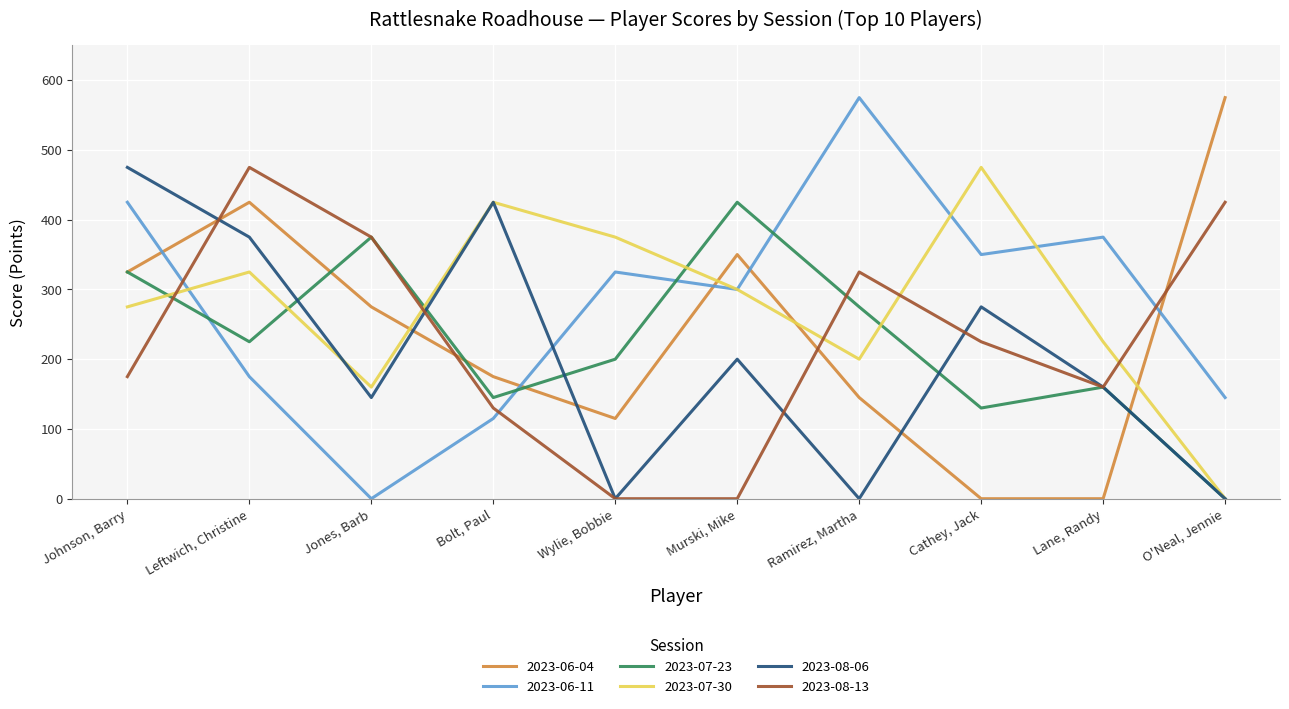

What is the spread (max minus min) of values at Wylie, Bobbie?

375